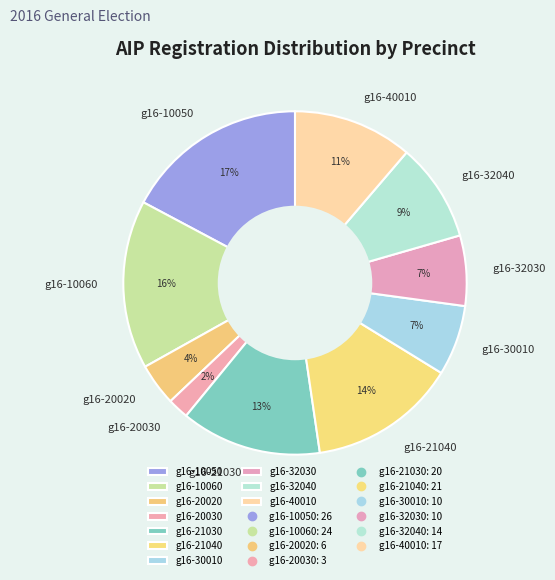

Combined, do g16-20020 and g16-10050 account for over 50%?

No